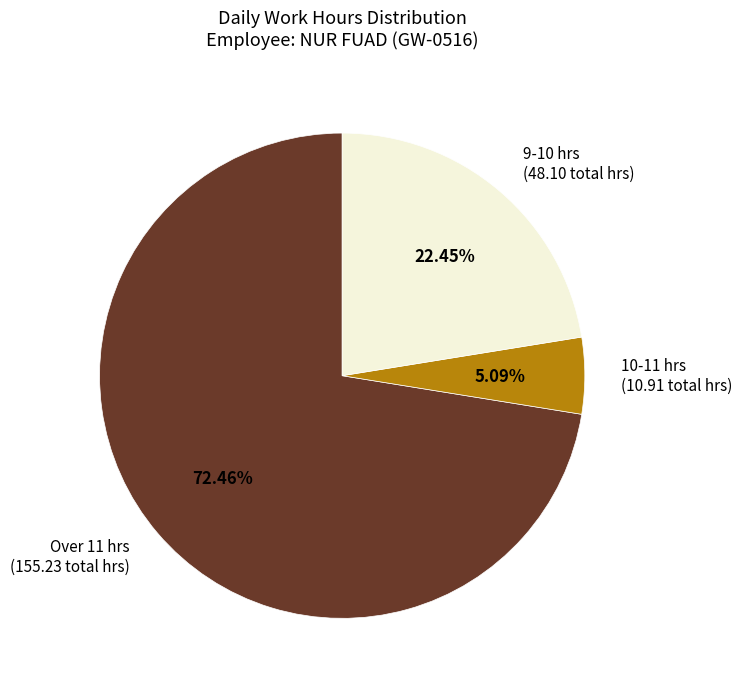

Rank the categories by value from lowest to highest.

10-11 hrs (10.91 total hrs), 9-10 hrs (48.10 total hrs), Over 11 hrs (155.23 total hrs)